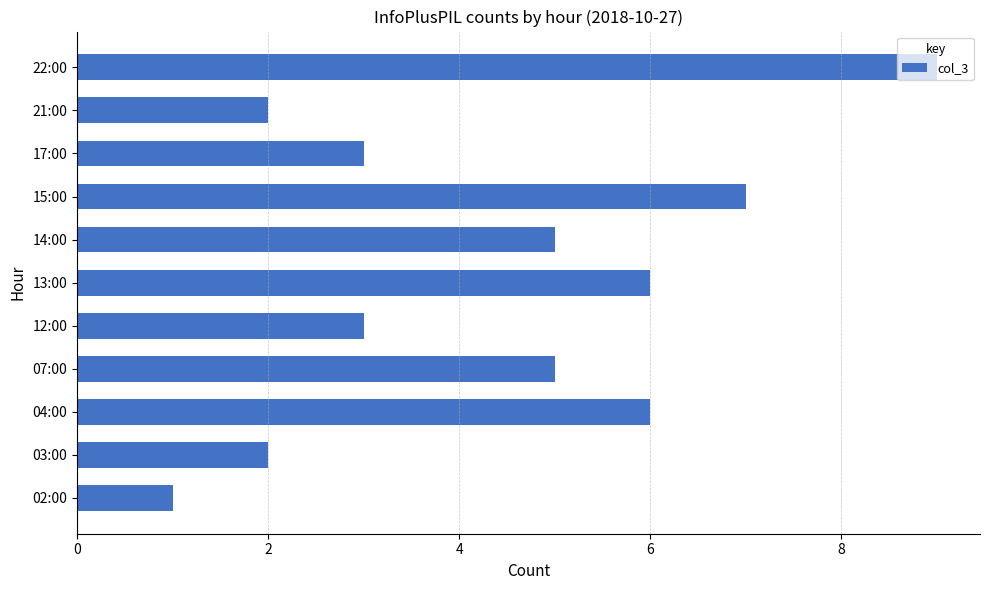

How many distinct data groups are displayed?

1